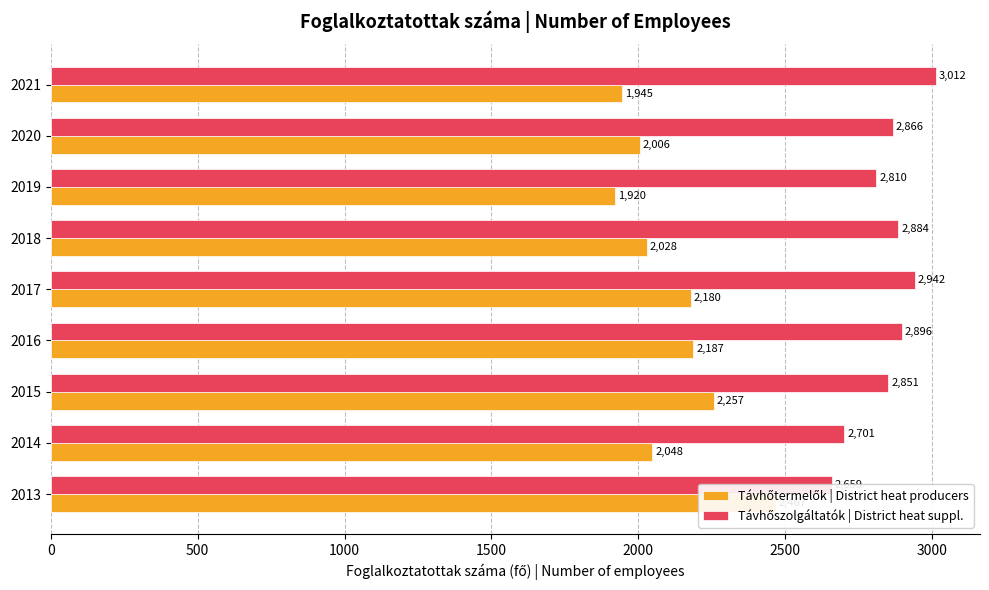

What is the value of the Távhőszolgáltatók | District heat suppl. bar at the 2nd from the left?

2701.4